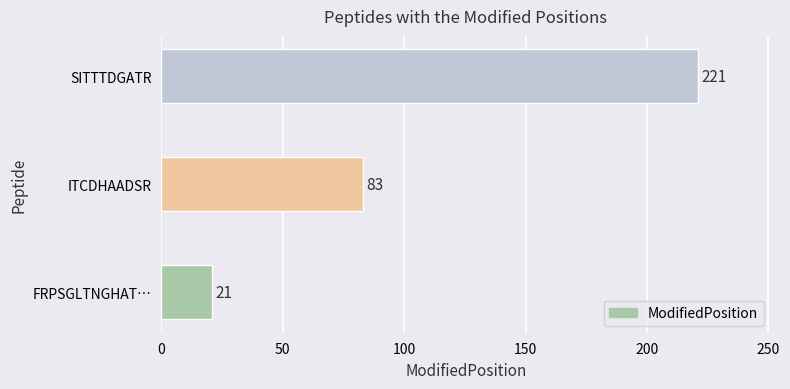

Read the value at FRPSGLTNGHAT….

21